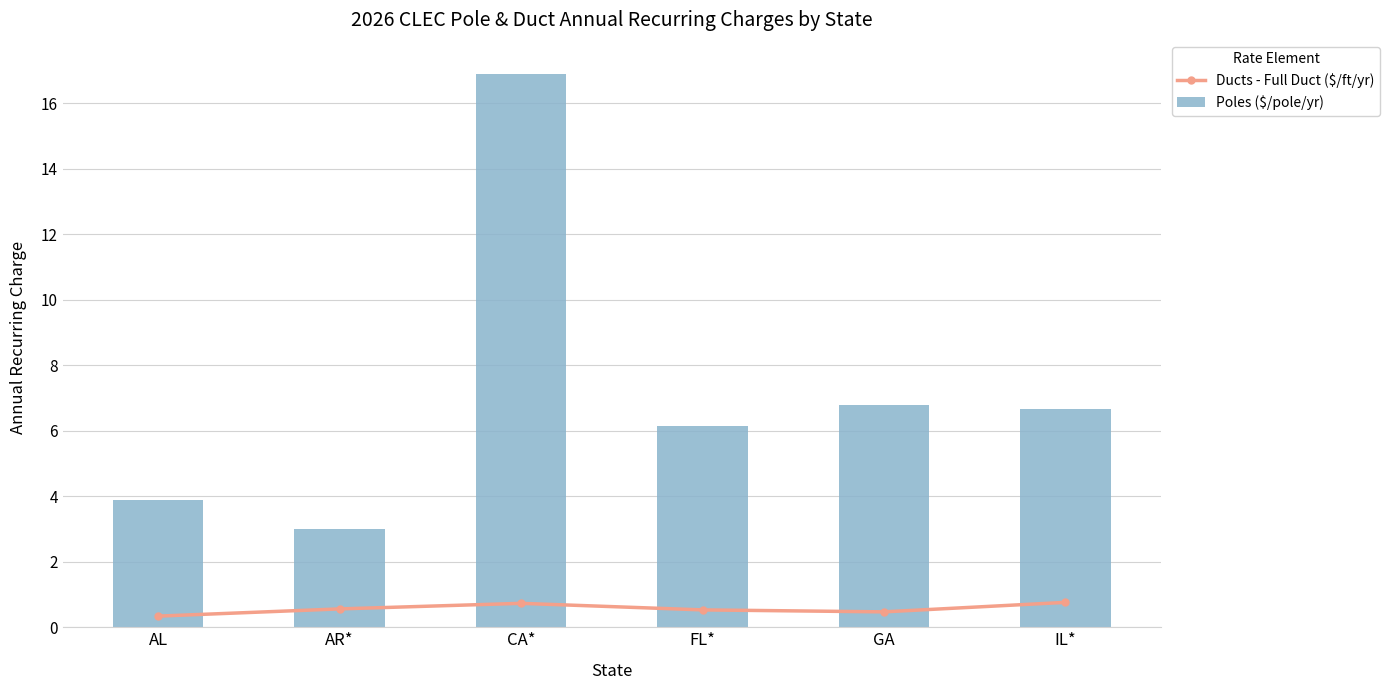

What is the minimum value for Poles ($/pole/yr)?

3.0